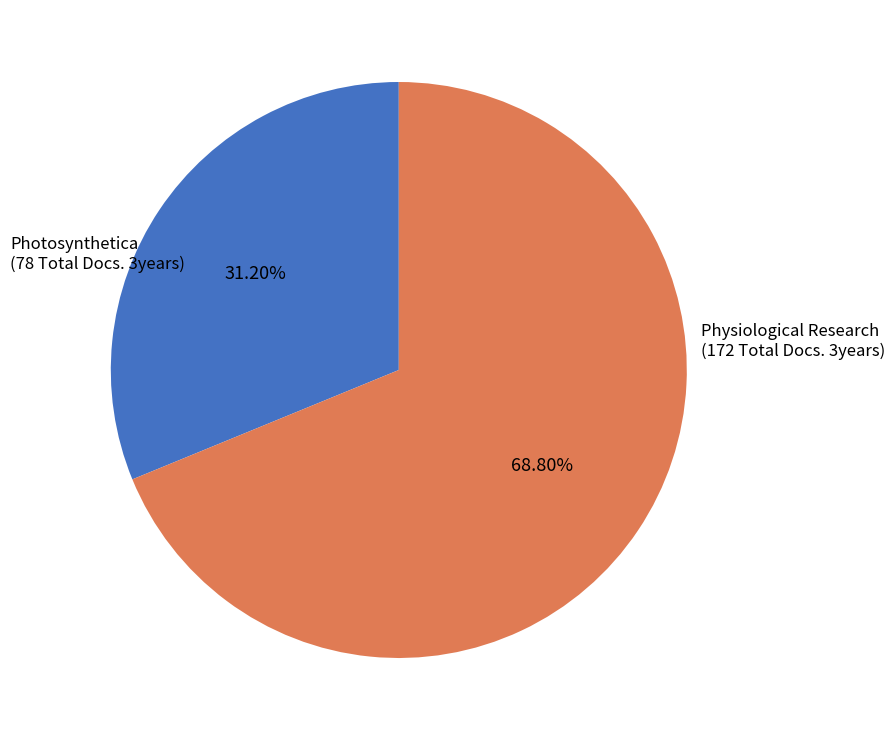

Is there a majority slice in this chart?

Yes